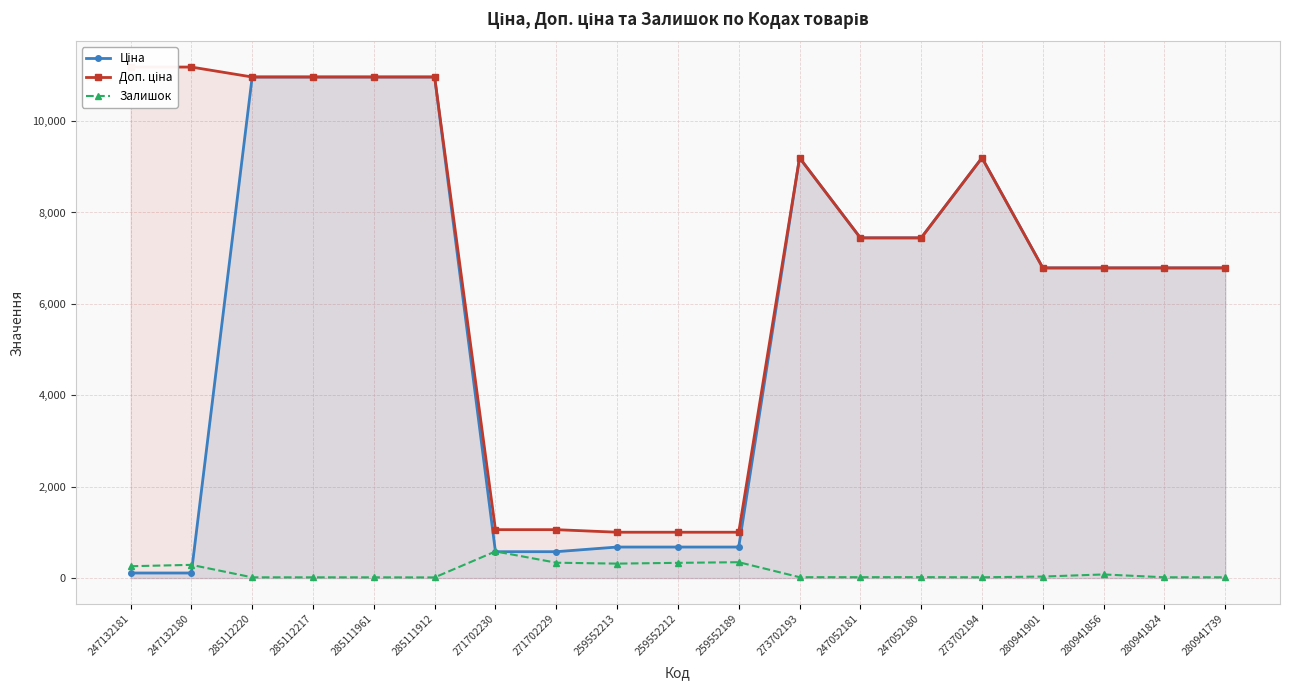

How many categories are shown in the chart?

19